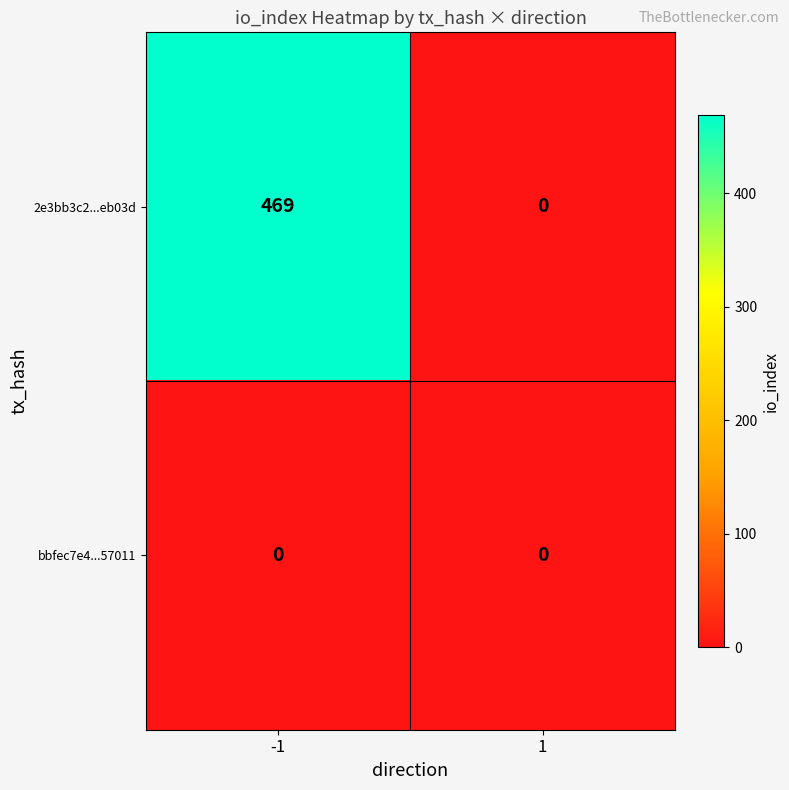

What is the difference between the maximum and minimum values in the 2e3bb3c2...eb03d series?

469